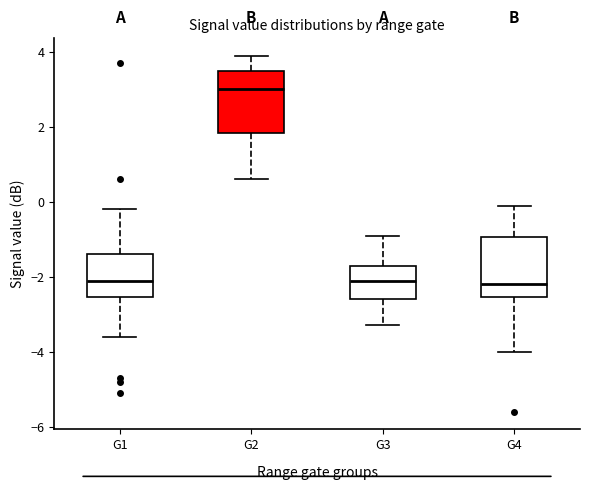

Reading left to right, read every box against the y-axis: the position of its median line, the range the box covers, and the ends of its whiskers. The values are not printed on the chart, so give them approximately, as read against the axis.

G1: median -2.0, box -2.6 to -1.4, whiskers -3.6 to -0.2
G2: median 3.0, box 1.8 to 3.6, whiskers 0.6 to 4.0
G3: median -2.0, box -2.6 to -1.6, whiskers -3.2 to -0.8
G4: median -2.2, box -2.6 to -1.0, whiskers -4.0 to 0.0